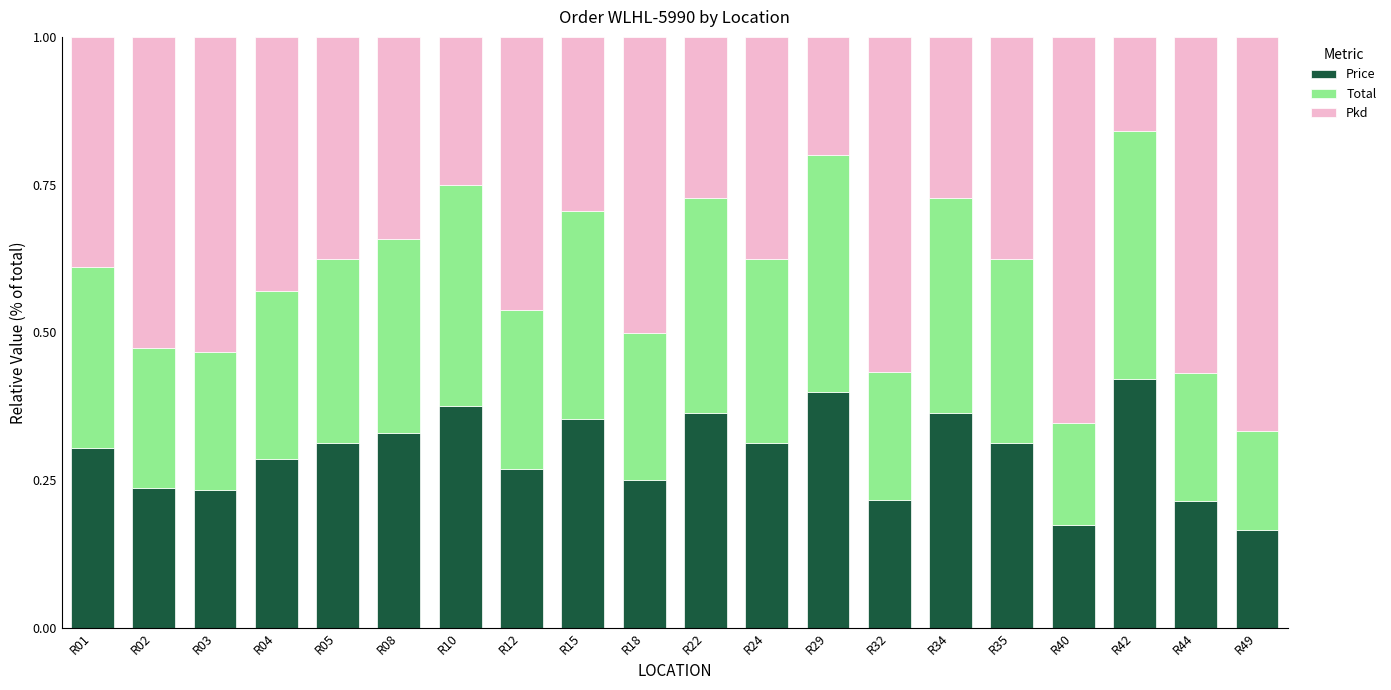

Count the Price values in the range 0 to 1.

20